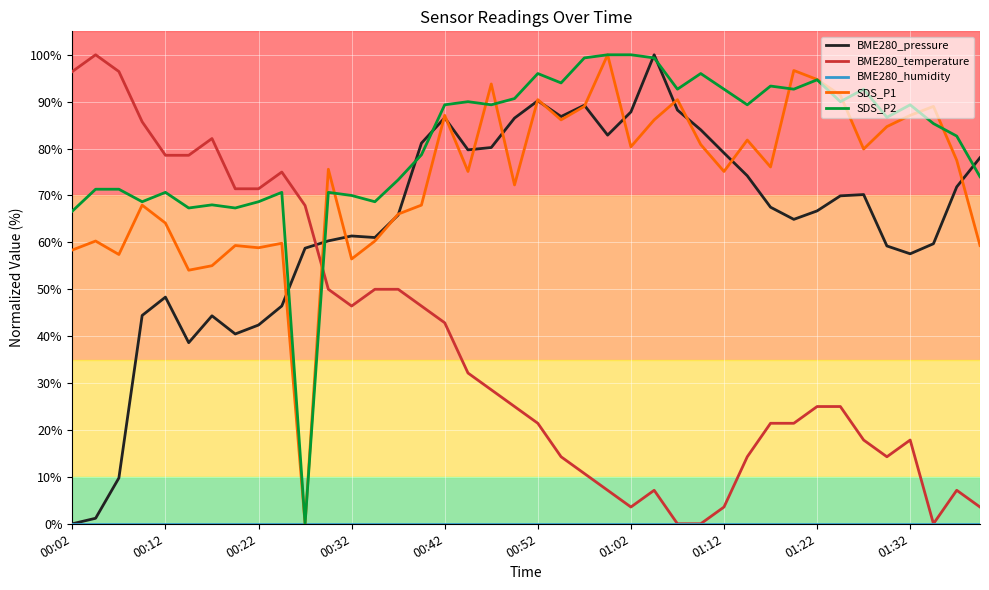

What is the maximum value for SDS_P2?

100.0